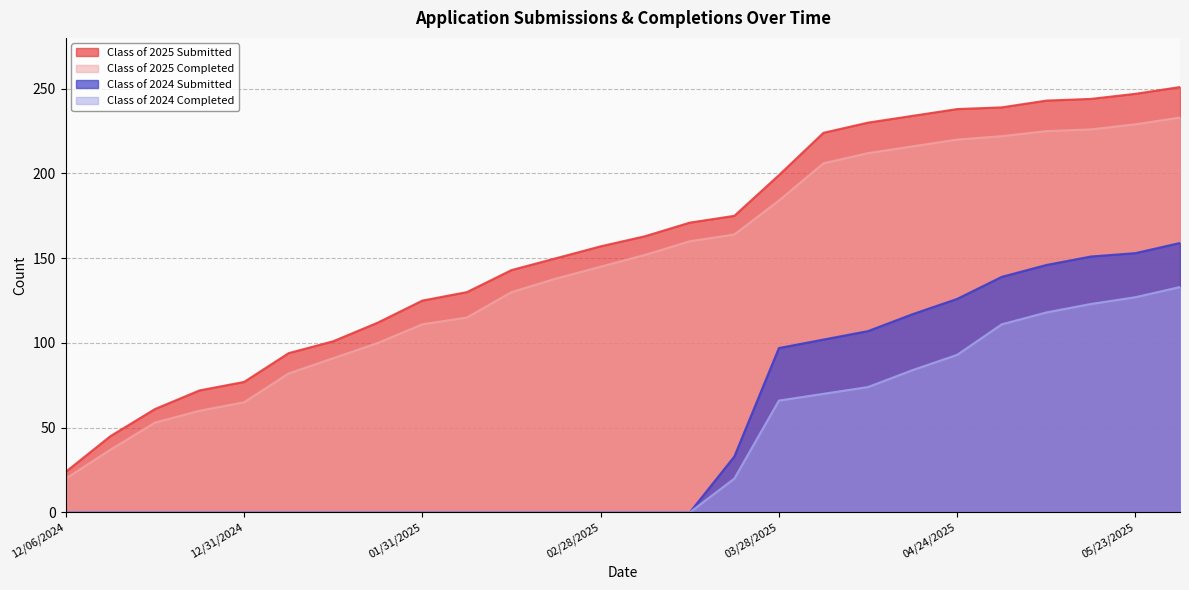

The Class of 2025 Submitted series shows 80 at 03/07/2025. True or false?

False